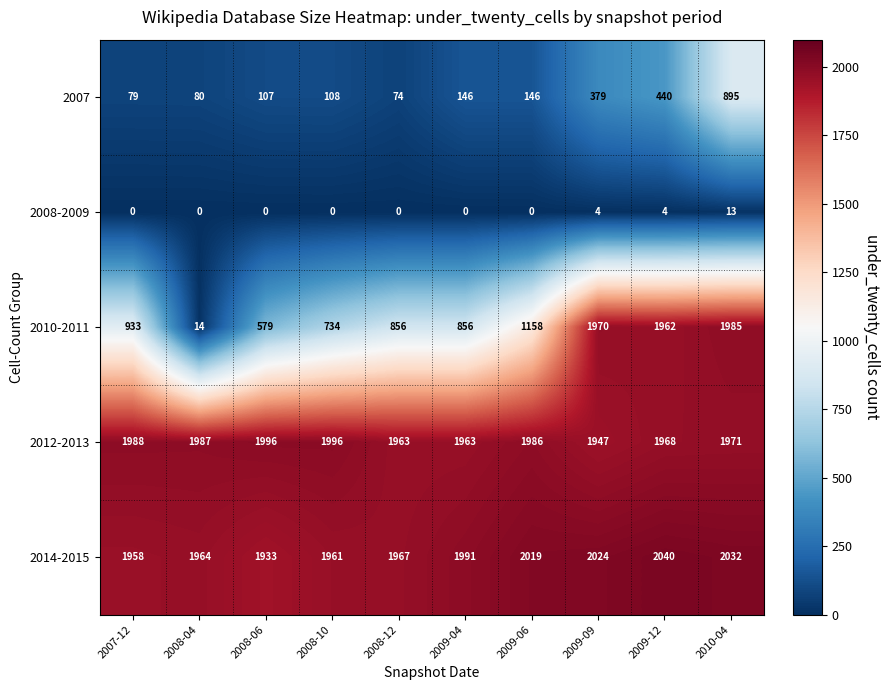

Which series has the widest spread of values?

2010-2011